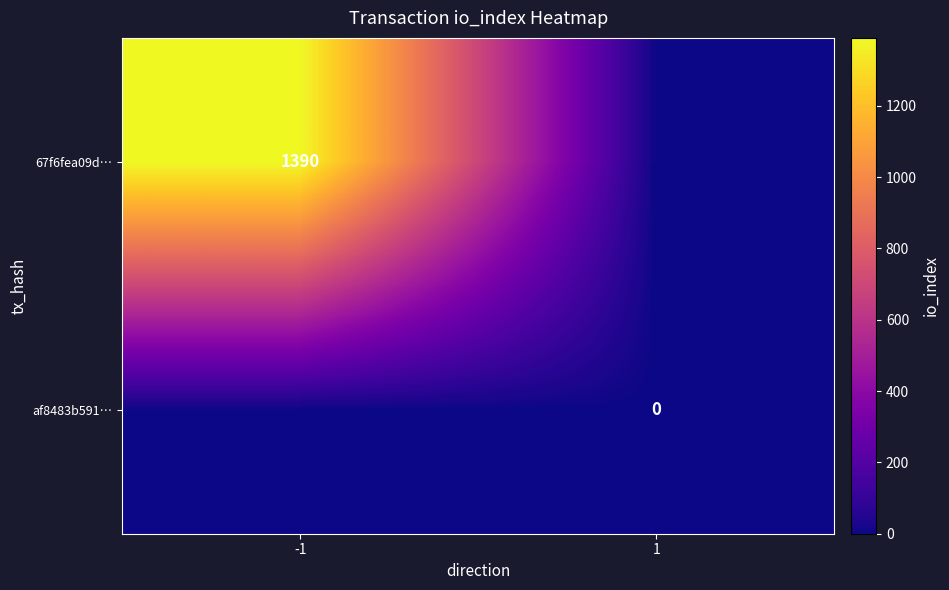

Is it true that 67f6fea09d… equals 454 at -1?

False